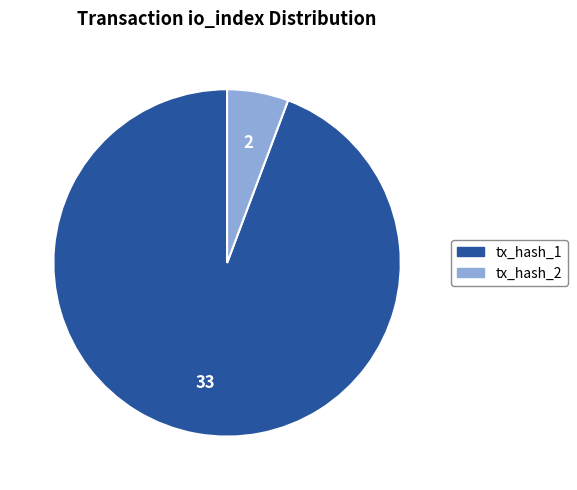

The tx_hash_2 slice represents 1% of the pie. True or false?

False